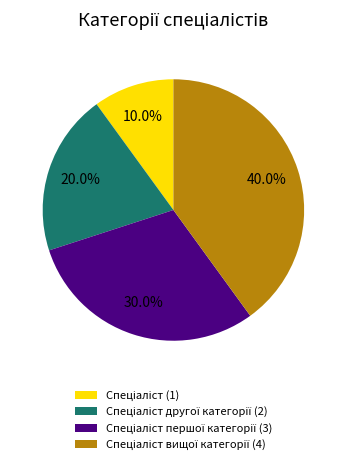

Is there a majority slice in this chart?

No